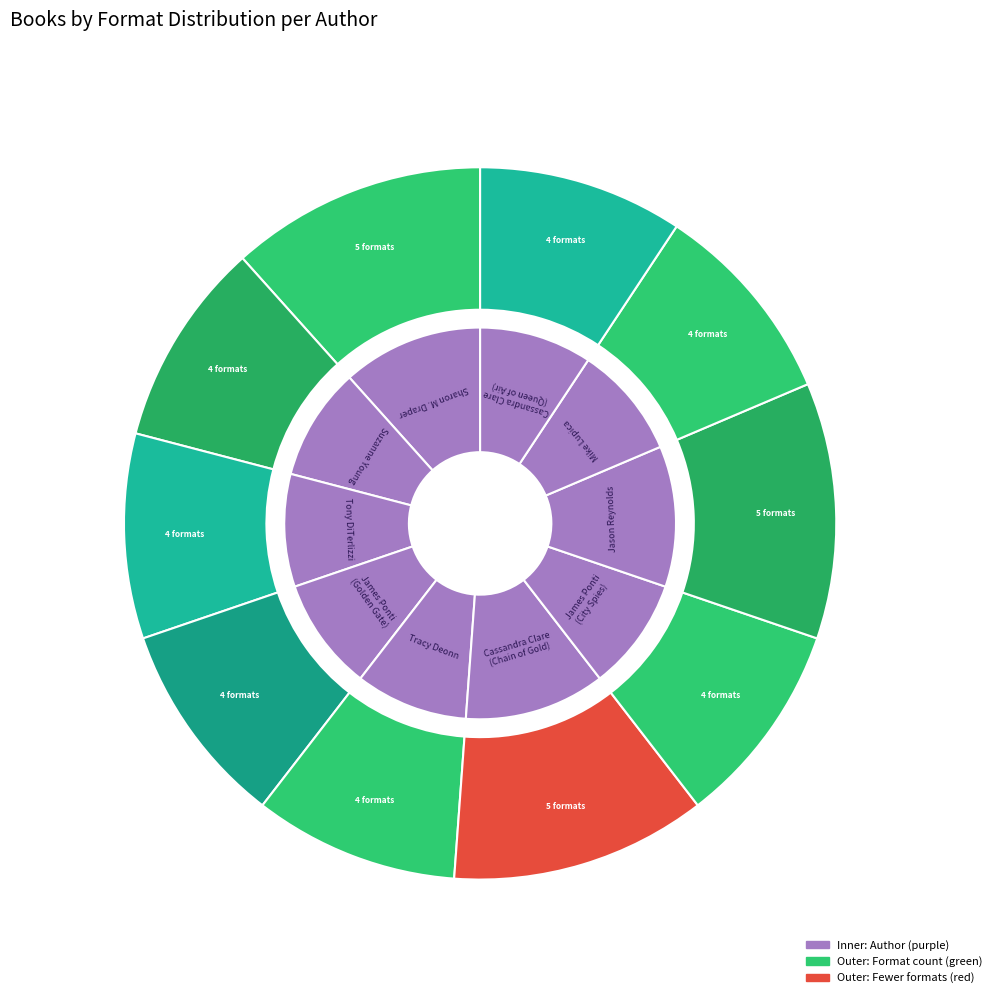

True or false: Author 12 accounts for 1% of the total.

False